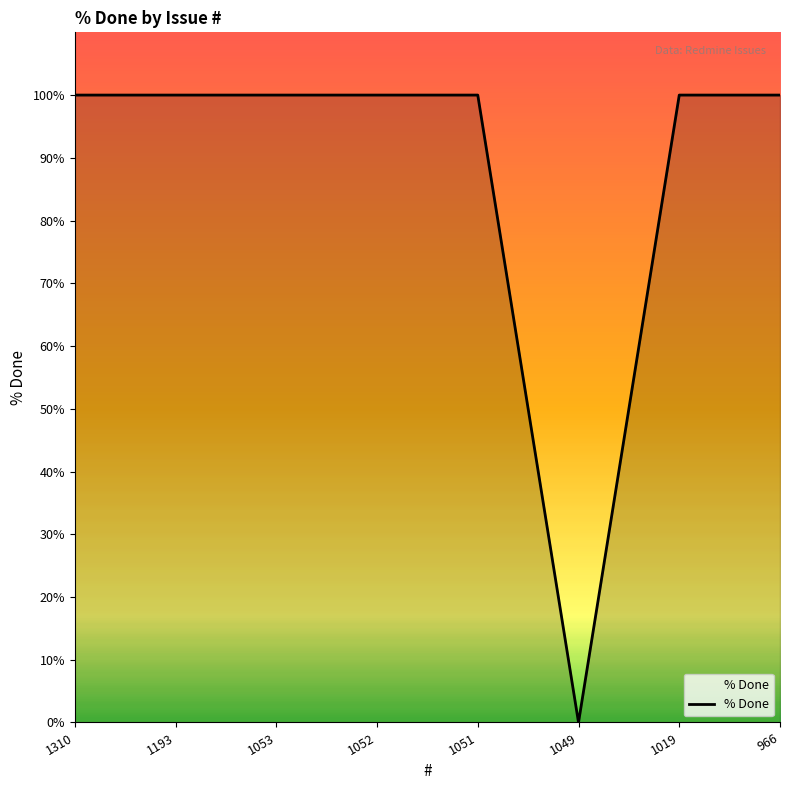

How many distinct data groups are displayed?

1